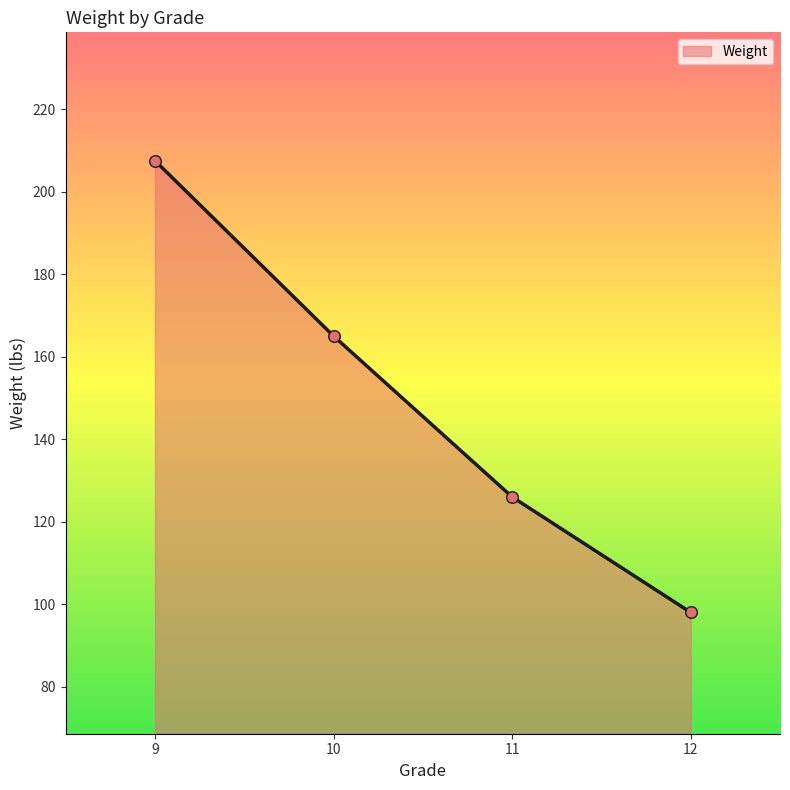

What is the change in value from 9 to 12?

-109.5